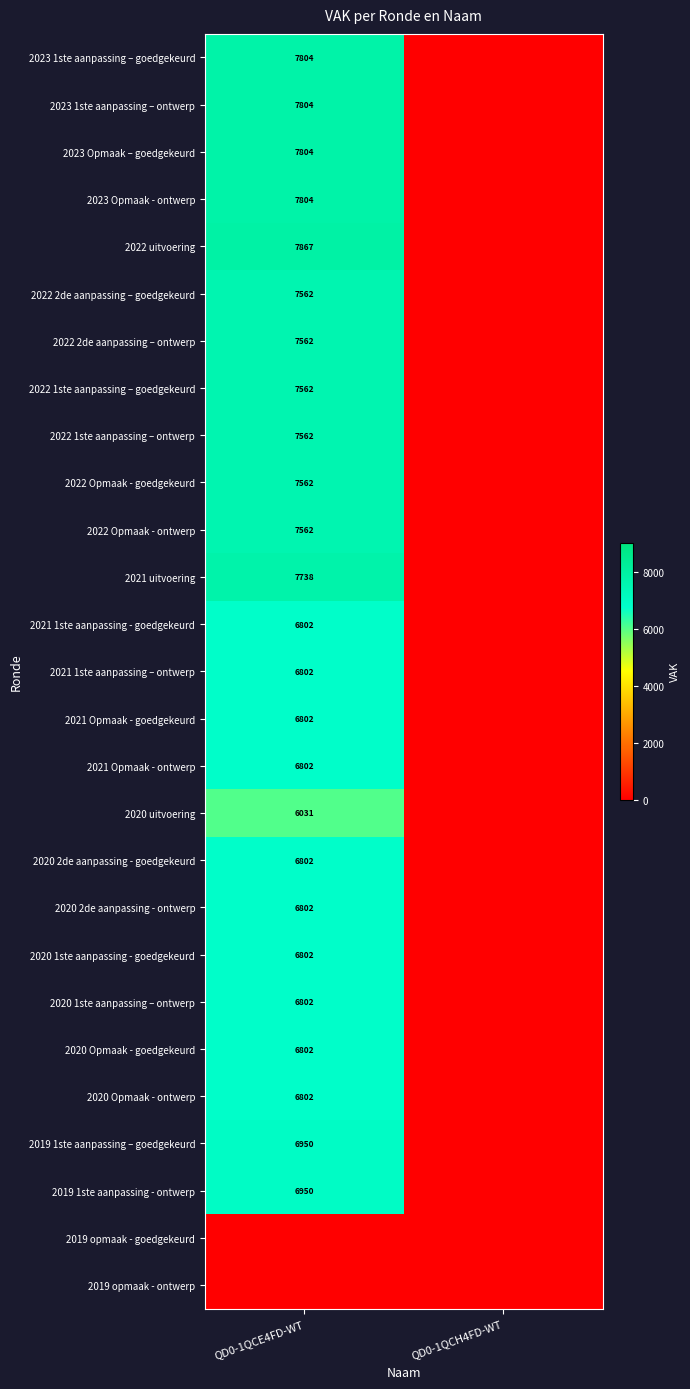

Is it true that 2023 Opmaak – goedgekeurd equals 7804 at QD0-1QCE4FD-WT?

True